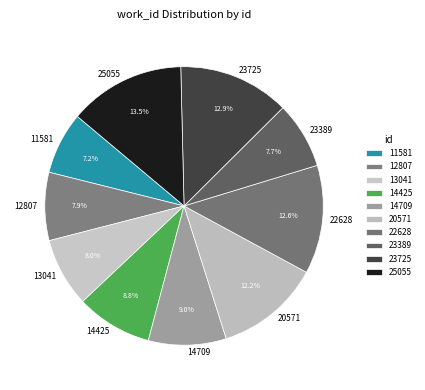

Which category has the smallest portion of the pie?

11581